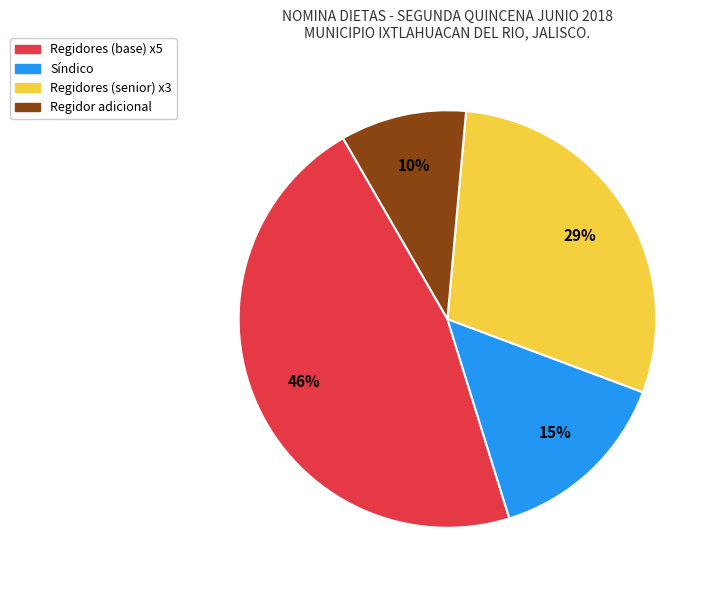

To the nearest percent, what is the average slice percentage?

25%